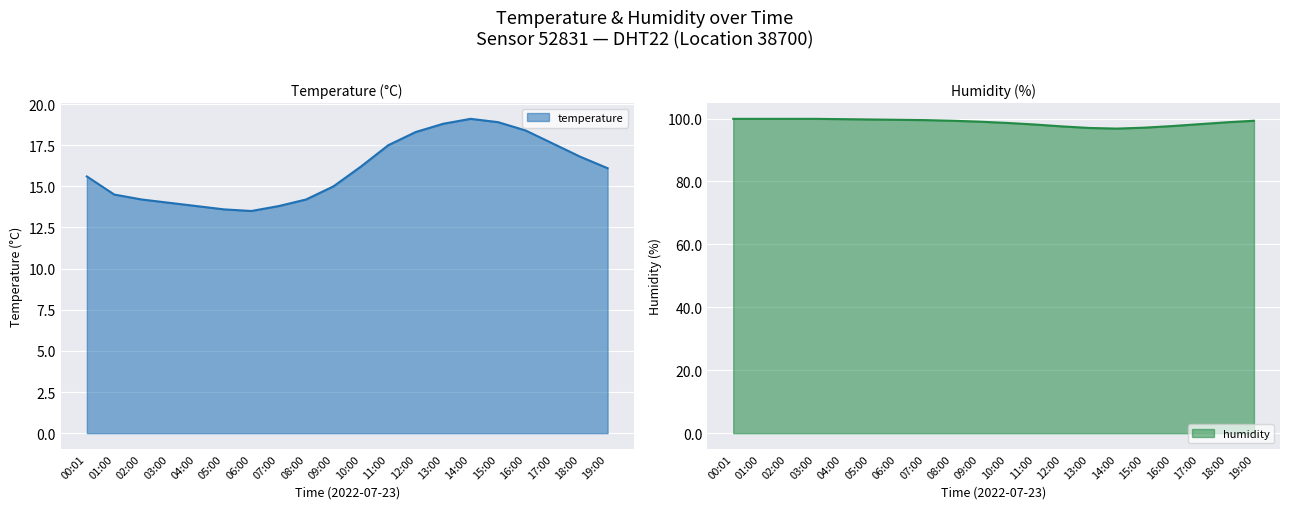

What is the difference between the humidity values at 02:00 and 16:00?

2.3